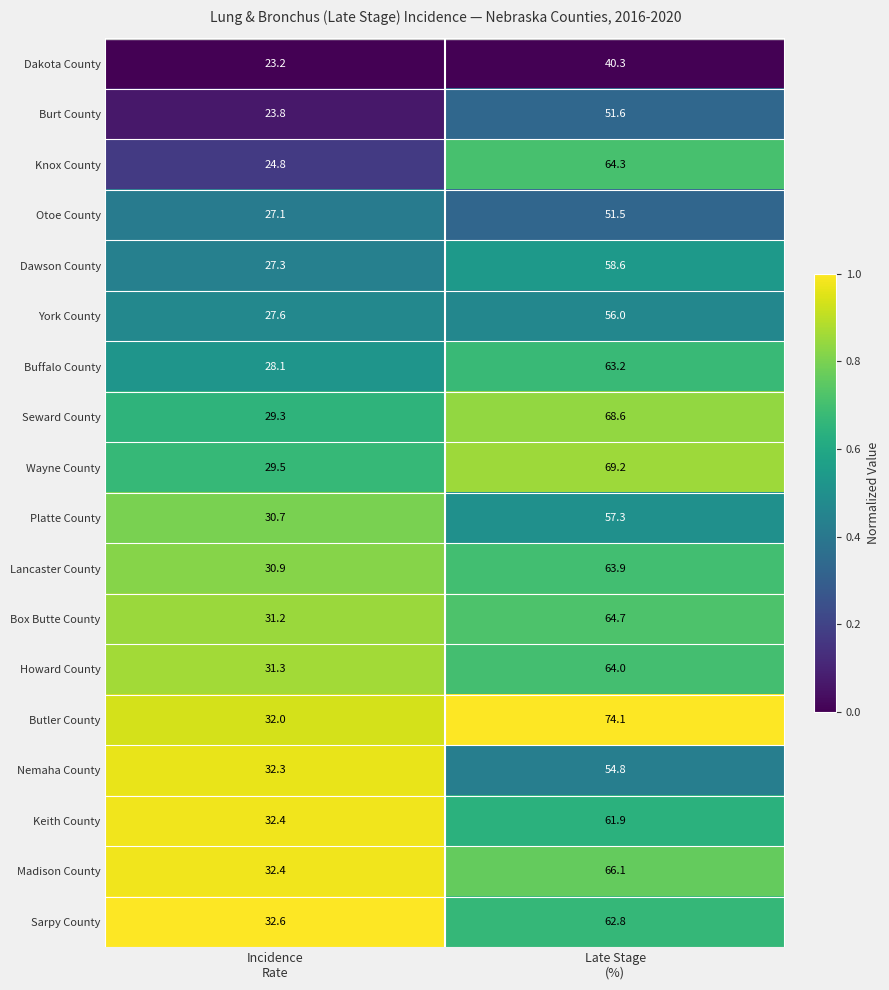

Rank the series by their maximum value, from lowest to highest.

Dakota County, Otoe County, Burt County, Nemaha County, York County, Platte County, Dawson County, Keith County, Sarpy County, Buffalo County, Lancaster County, Howard County, Knox County, Box Butte County, Madison County, Seward County, Wayne County, Butler County